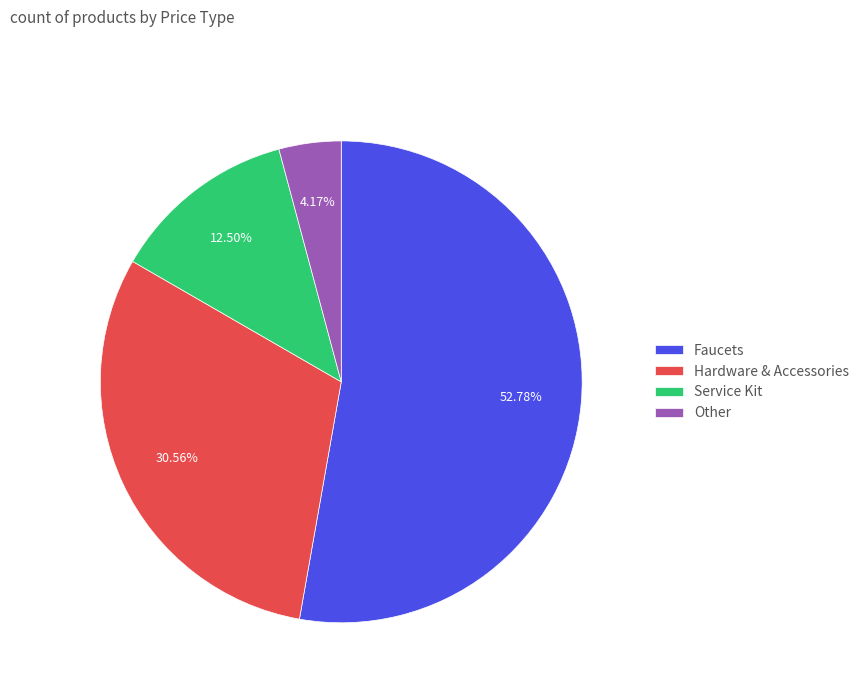

How many segments does this pie chart have?

4